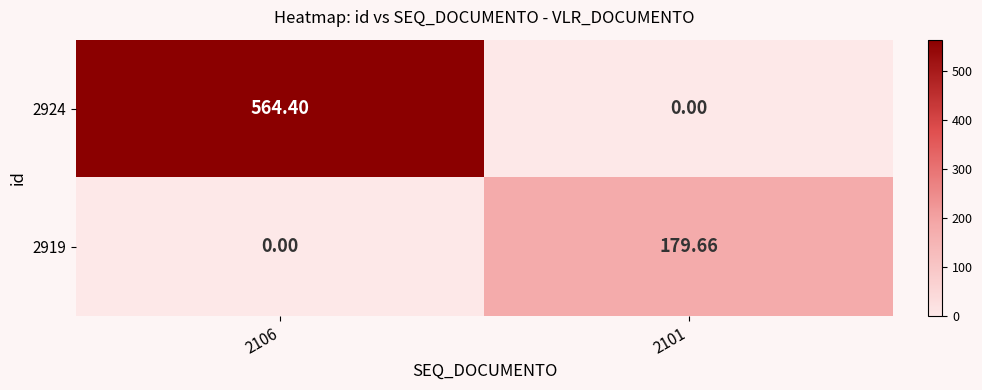

Is the value of 2924 at 2106 greater than the value of 2919 at 2106?

Yes